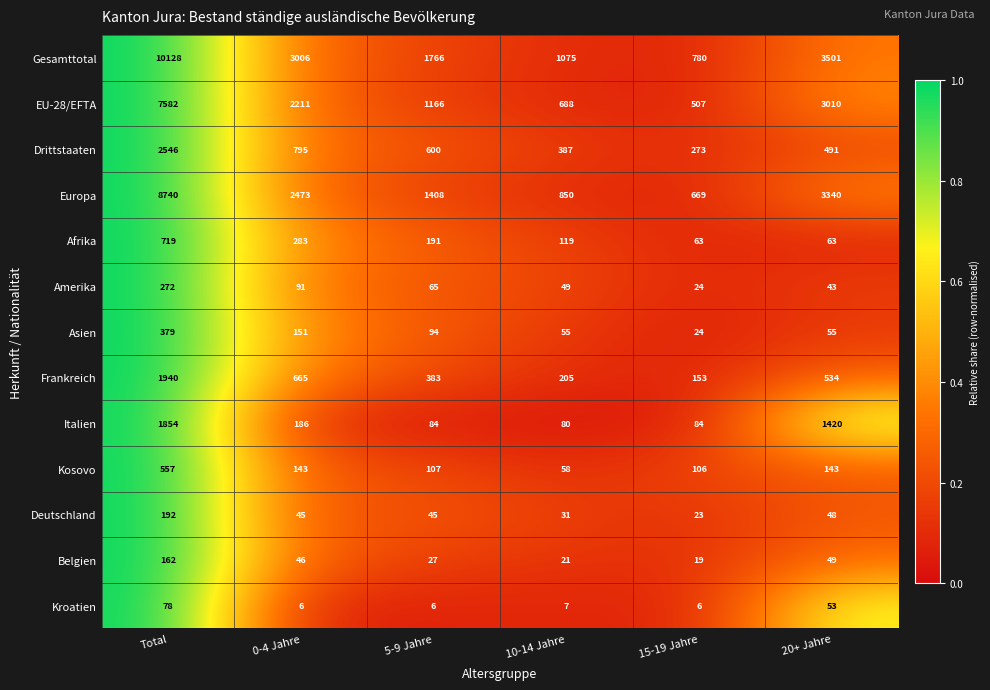

Rank the series at Total from lowest to highest value.

Kroatien, Belgien, Deutschland, Amerika, Asien, Kosovo, Afrika, Italien, Frankreich, Drittstaaten, EU-28/EFTA, Europa, Gesamttotal